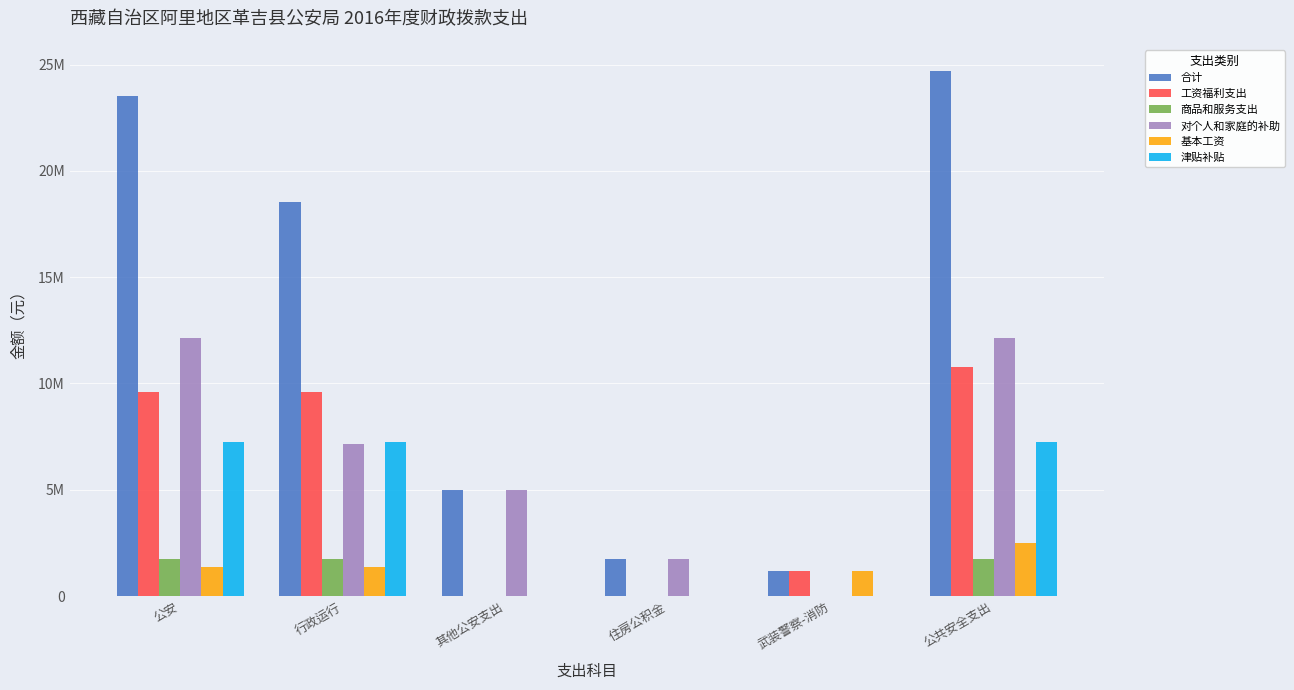

Rank the categories by 合计 value from lowest to highest.

武装警察-消防, 住房公积金, 其他公安支出, 行政运行, 公安, 公共安全支出